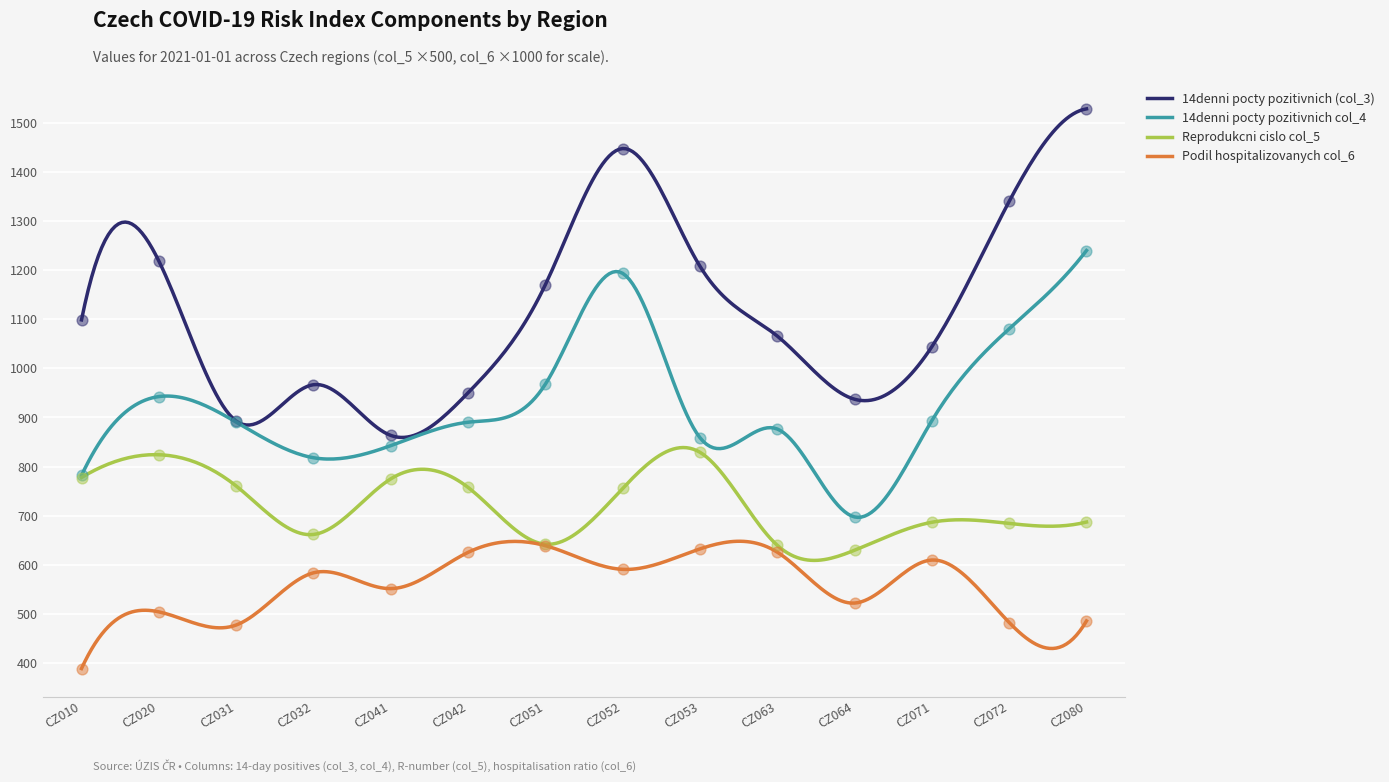

Which series has the largest total across all categories?

14denni pocty pozitivnich (col_3)